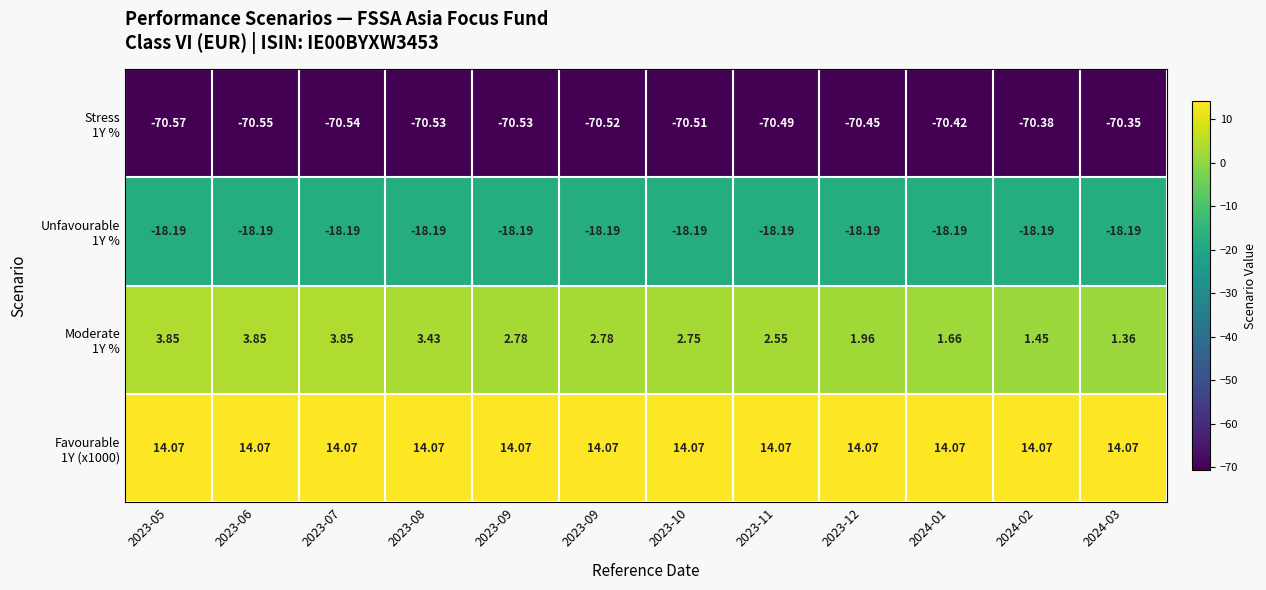

How many series are shown in this chart?

4